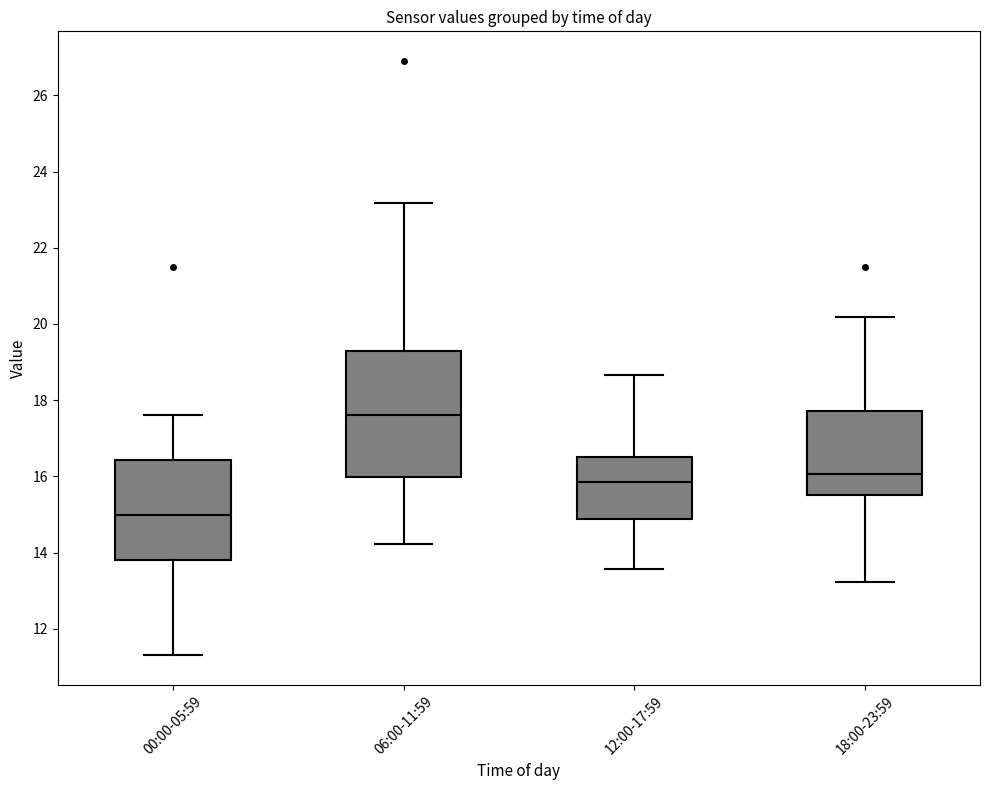

Reading left to right, read every box against the y-axis: the position of its median line, the range the box covers, and the ends of its whiskers. The values are not printed on the chart, so give them approximately, as read against the axis.

00:00-05:59: median 15.0, box 13.8 to 16.4, whiskers 11.4 to 17.6
06:00-11:59: median 17.6, box 16.0 to 19.2, whiskers 14.2 to 23.2
12:00-17:59: median 15.8, box 14.8 to 16.4, whiskers 13.6 to 18.6
18:00-23:59: median 16.0, box 15.6 to 17.8, whiskers 13.2 to 20.2